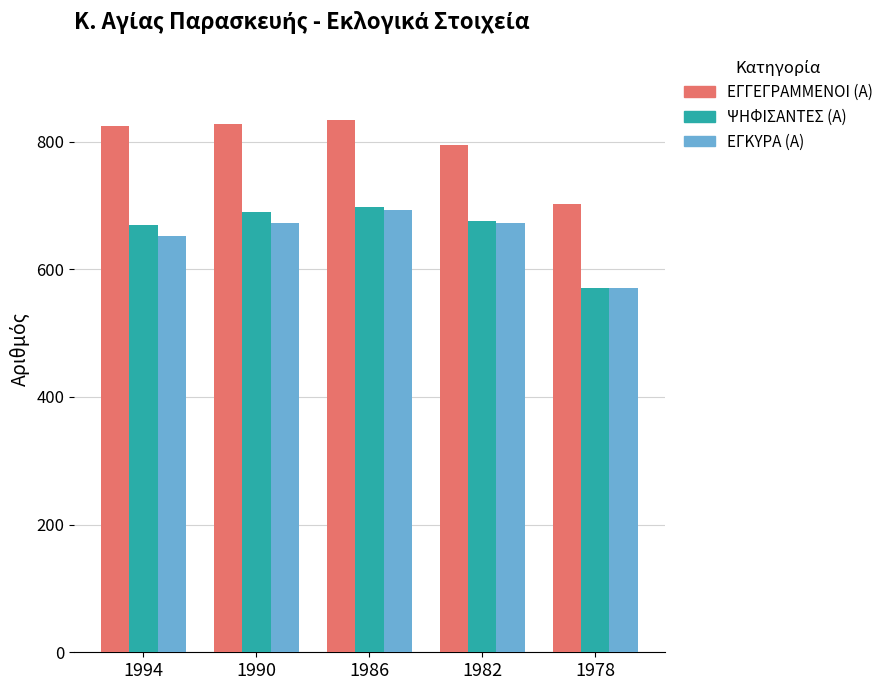

Is the value of ΕΓΓΕΓΡΑΜΜΕΝΟΙ (Α) at 1990 greater than the value of ΨΗΦΙΣΑΝΤΕΣ (Α) at 1994?

Yes